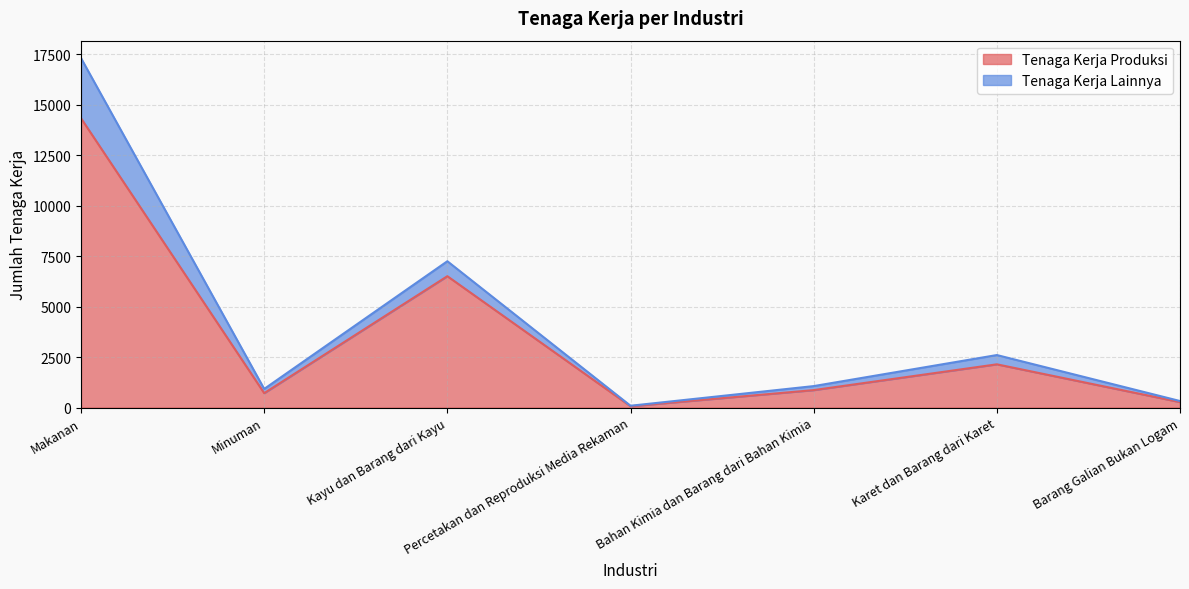

Does the chart have visible grid lines?

Yes